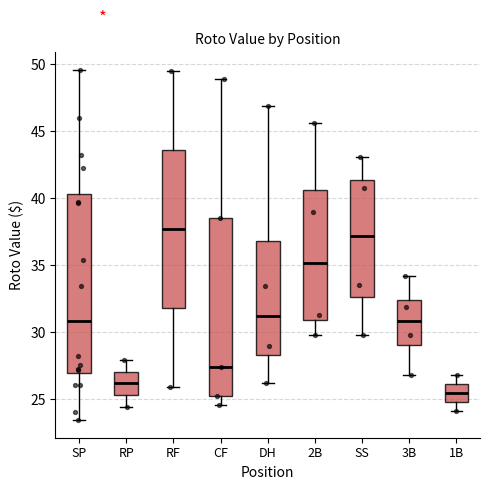

Where does the median line of the box for SP sit on the y-axis? The values are not printed on the chart, so give them approximately, as read against the axis.

31.0